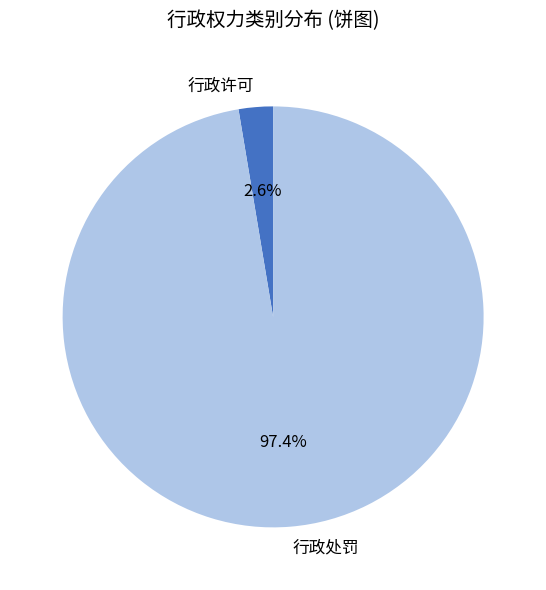

Which has a higher value, 行政许可 or 行政处罚?

行政处罚